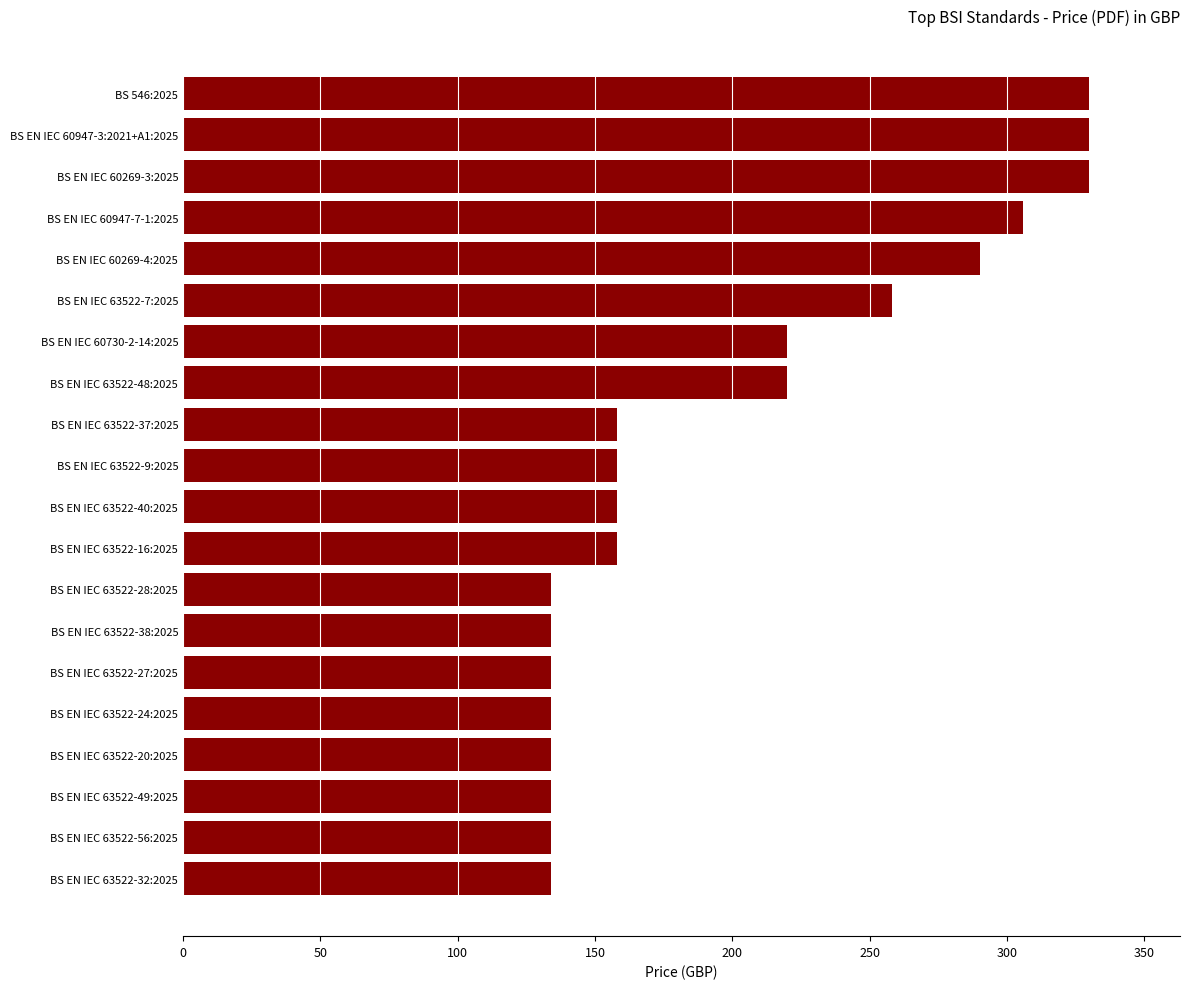

Which has a higher value, BS EN IEC 60947-3:2021+A1:2025 or BS EN IEC 63522-38:2025?

BS EN IEC 60947-3:2021+A1:2025